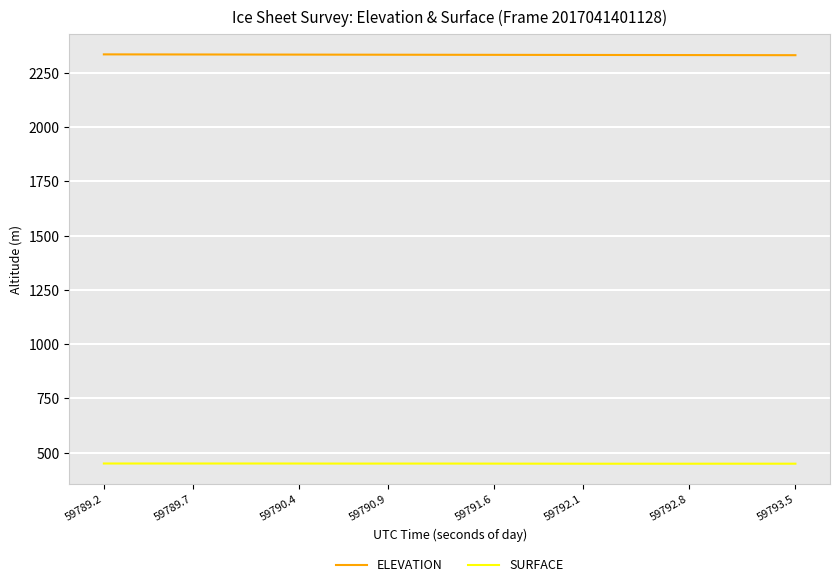

Which series has the largest total across all categories?

ELEVATION